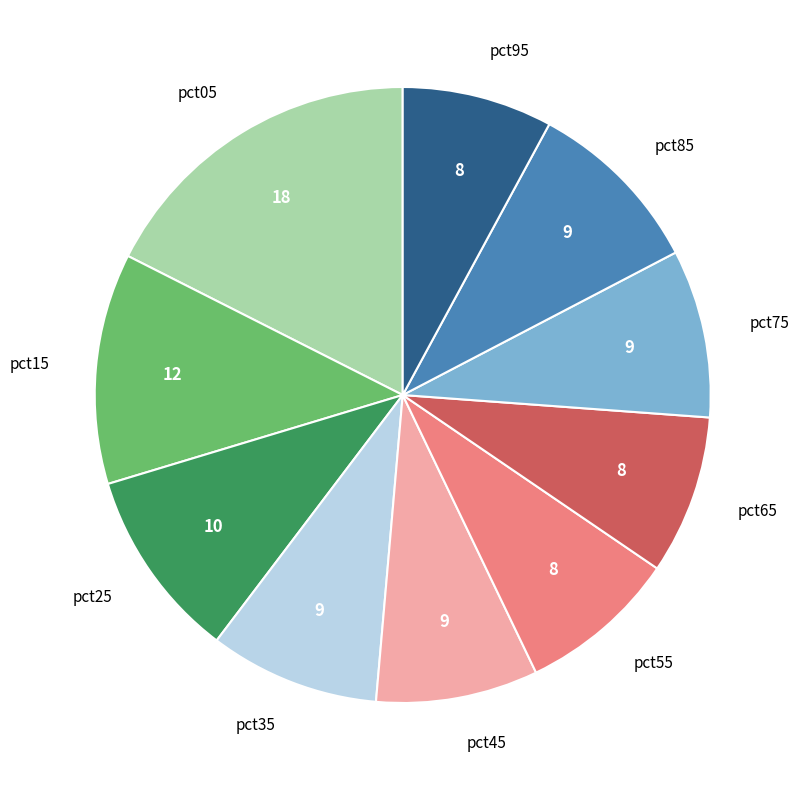

Between pct05 and pct15, which is larger?

pct05